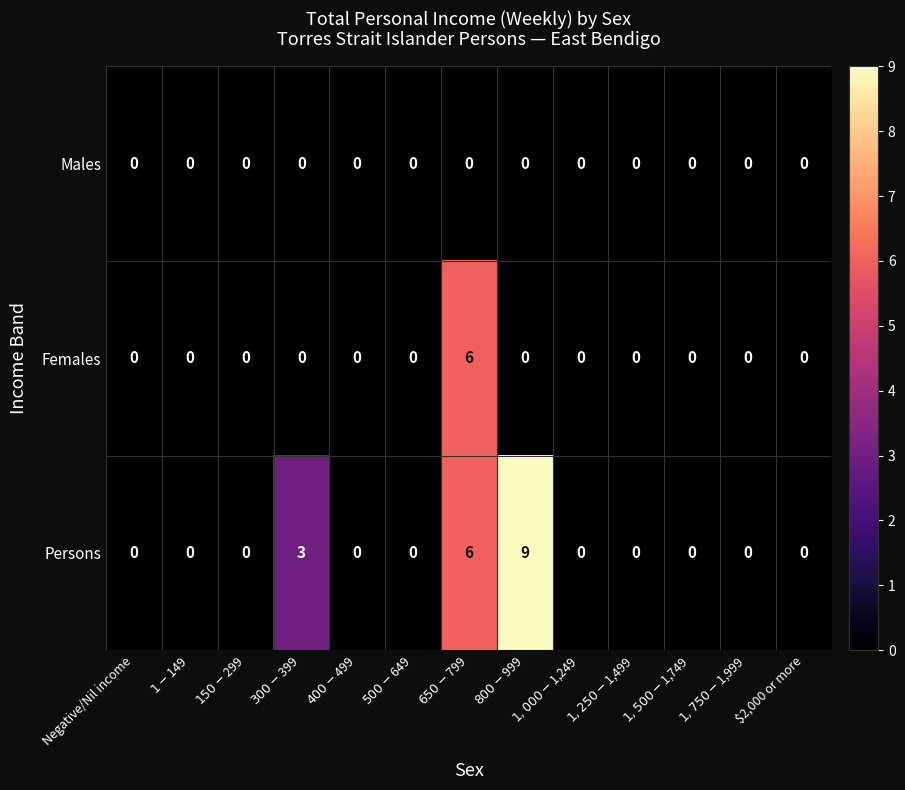

Which series has the largest total across all categories?

Persons